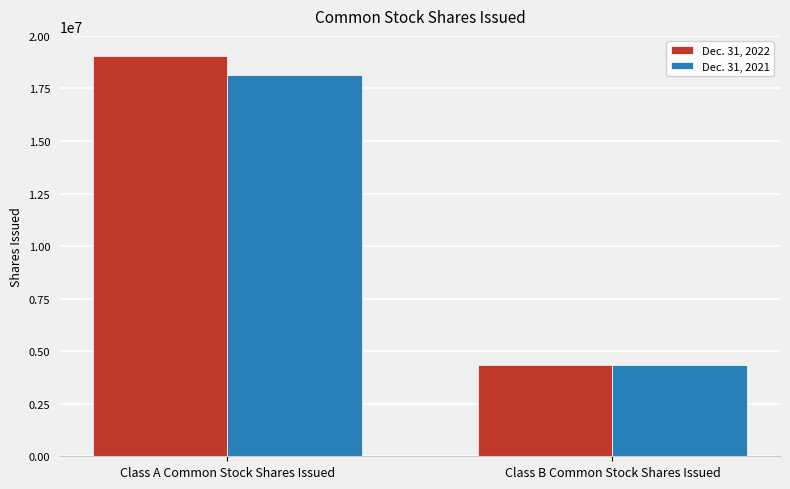

Reading left to right, list all the values displayed in this chart.

Dec. 31, 2022: 19050207	4353948
Dec. 31, 2021: 18141649	4353948